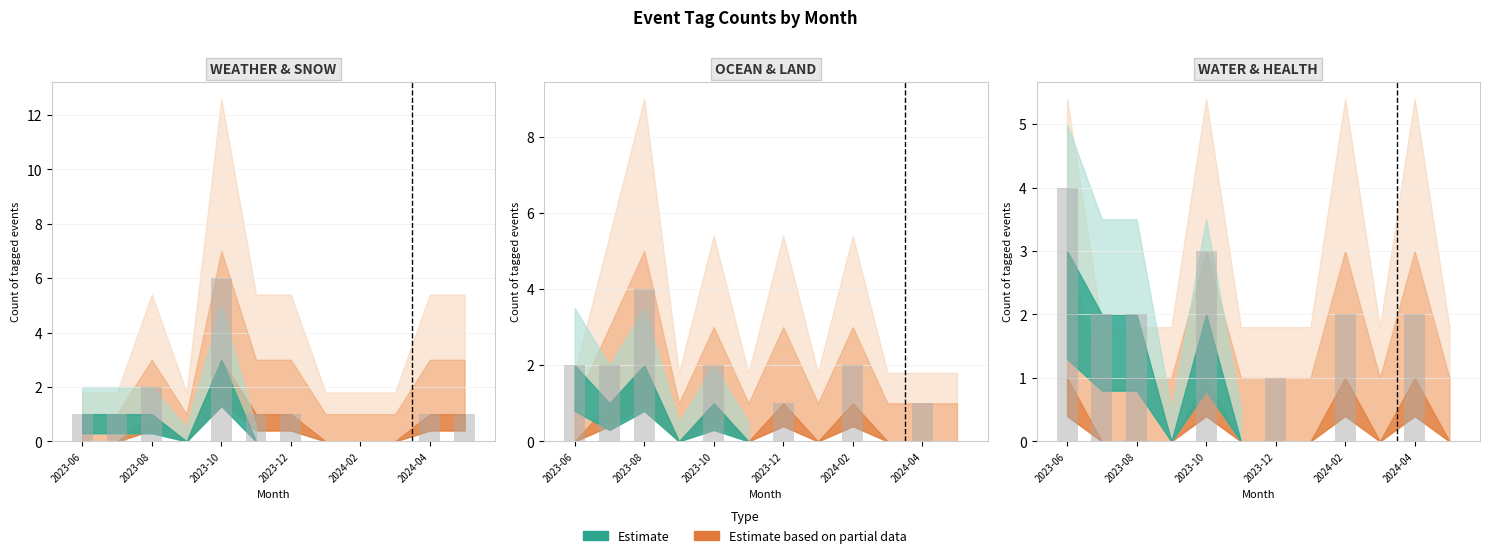

What is the label of the 11th bar from the right?

2023-07